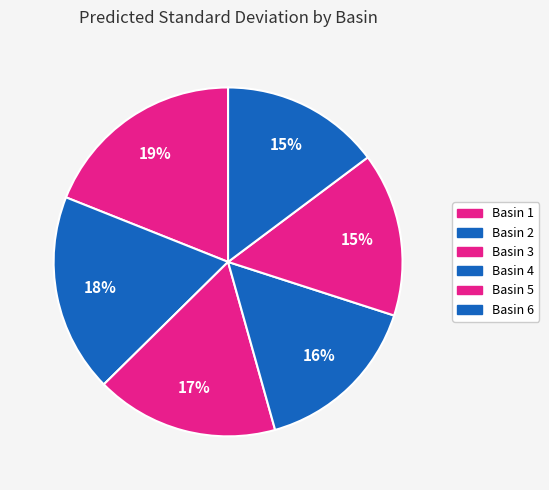

What is the smallest slice in the pie chart?

Basin 6